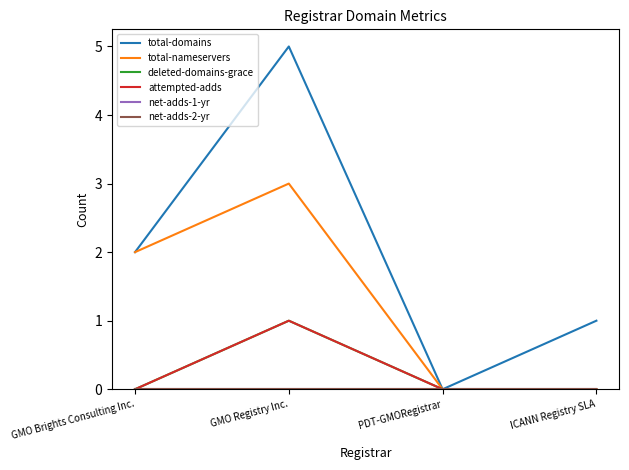

Is this an area chart (filled region under the line)?

No